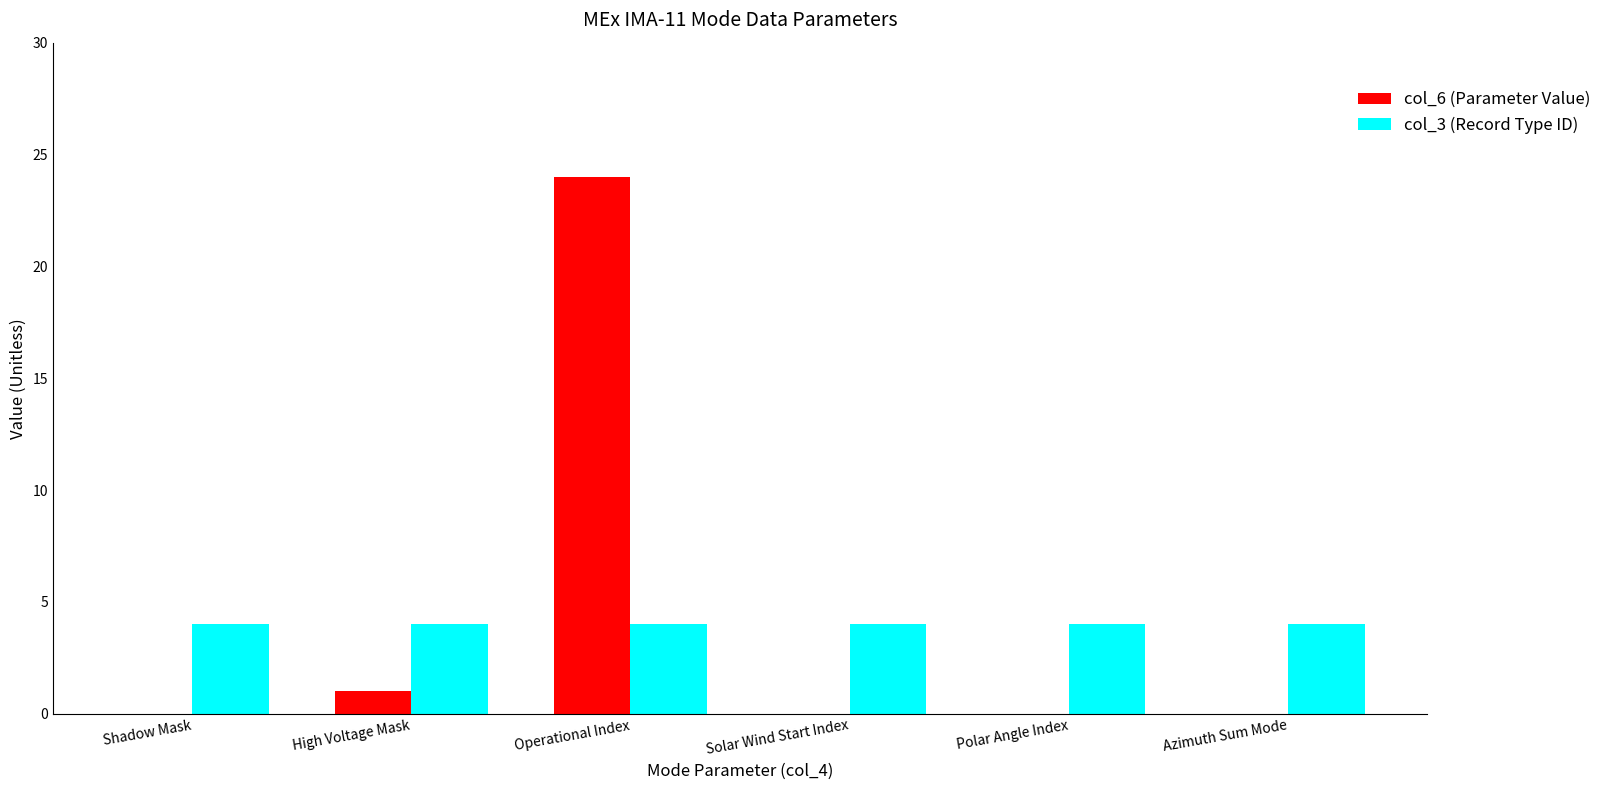

What is the total value across all series at Polar Angle Index?

4